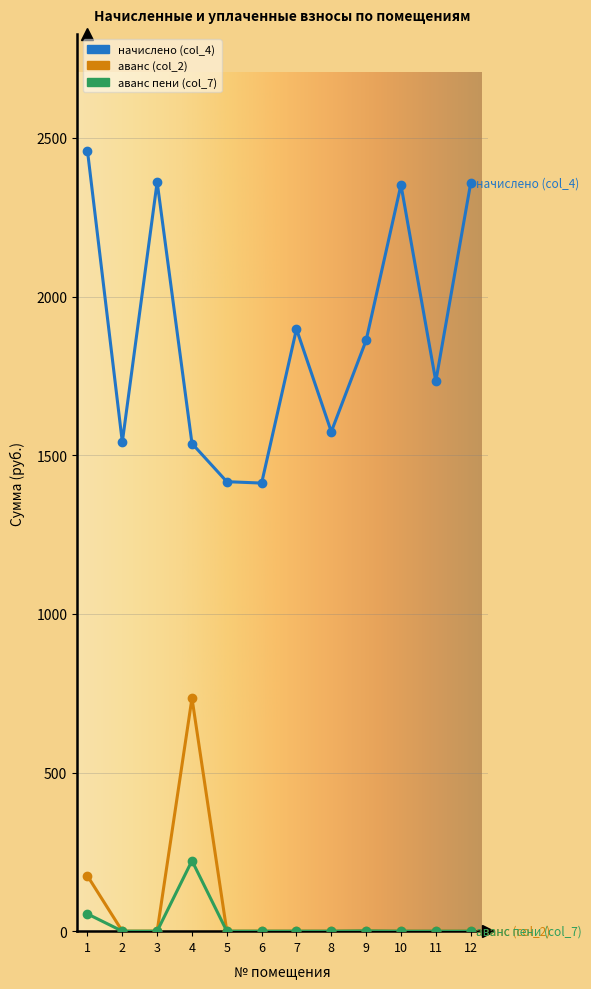

What value does the аванс пени (col_7) series have at 9?

0.9